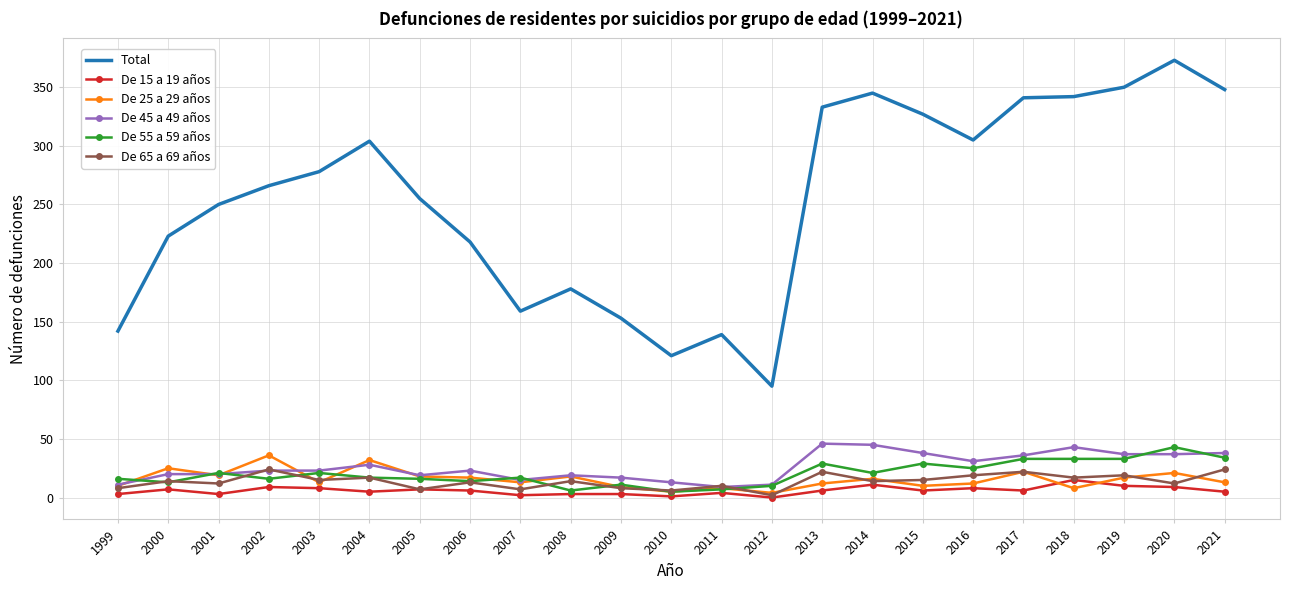

Is it true that De 45 a 49 años equals 36 at 2017?

True